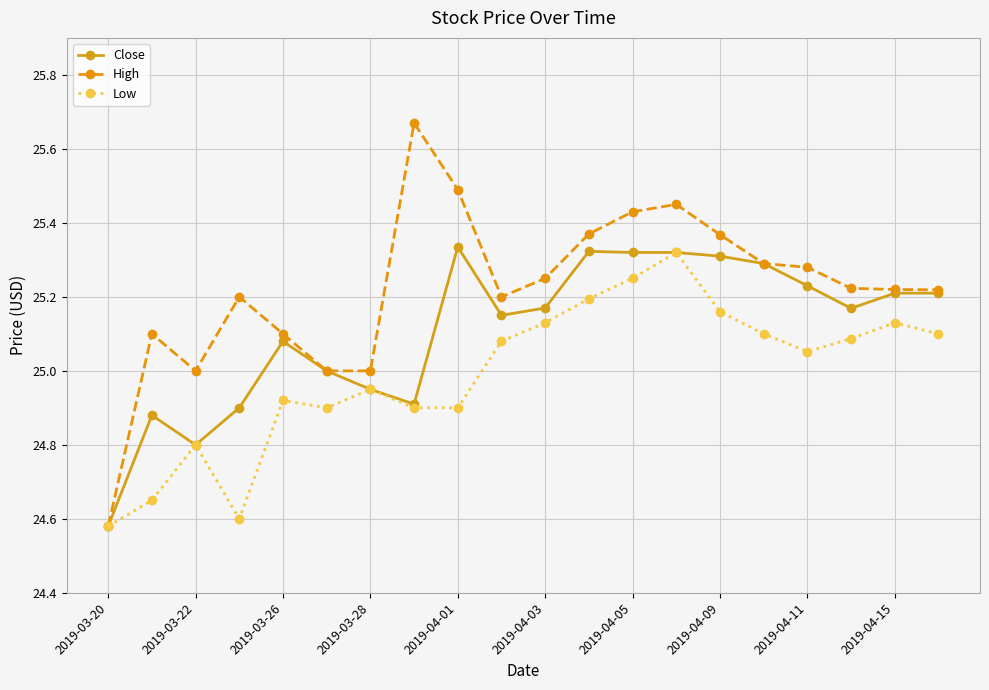

Which series has the largest total across all categories?

High